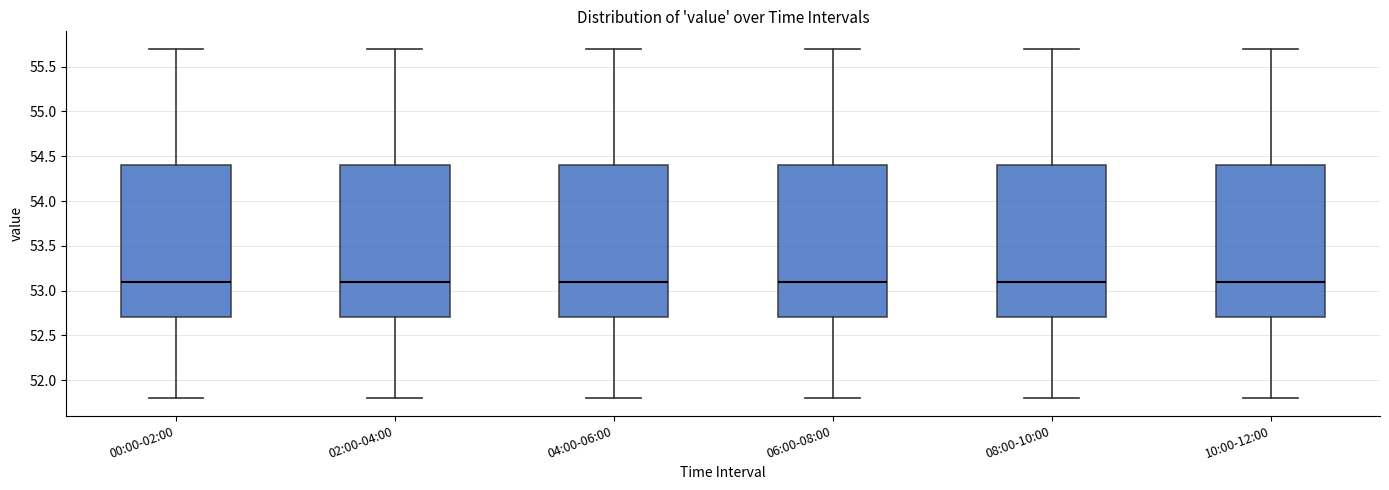

Reading left to right, read every box against the y-axis: the position of its median line, the range the box covers, and the ends of its whiskers. The values are not printed on the chart, so give them approximately, as read against the axis.

00:00-02:00: median 53.1, box 52.7 to 54.4, whiskers 51.8 to 55.7
02:00-04:00: median 53.1, box 52.7 to 54.4, whiskers 51.8 to 55.7
04:00-06:00: median 53.1, box 52.7 to 54.4, whiskers 51.8 to 55.7
06:00-08:00: median 53.1, box 52.7 to 54.4, whiskers 51.8 to 55.7
08:00-10:00: median 53.1, box 52.7 to 54.4, whiskers 51.8 to 55.7
10:00-12:00: median 53.1, box 52.7 to 54.4, whiskers 51.8 to 55.7